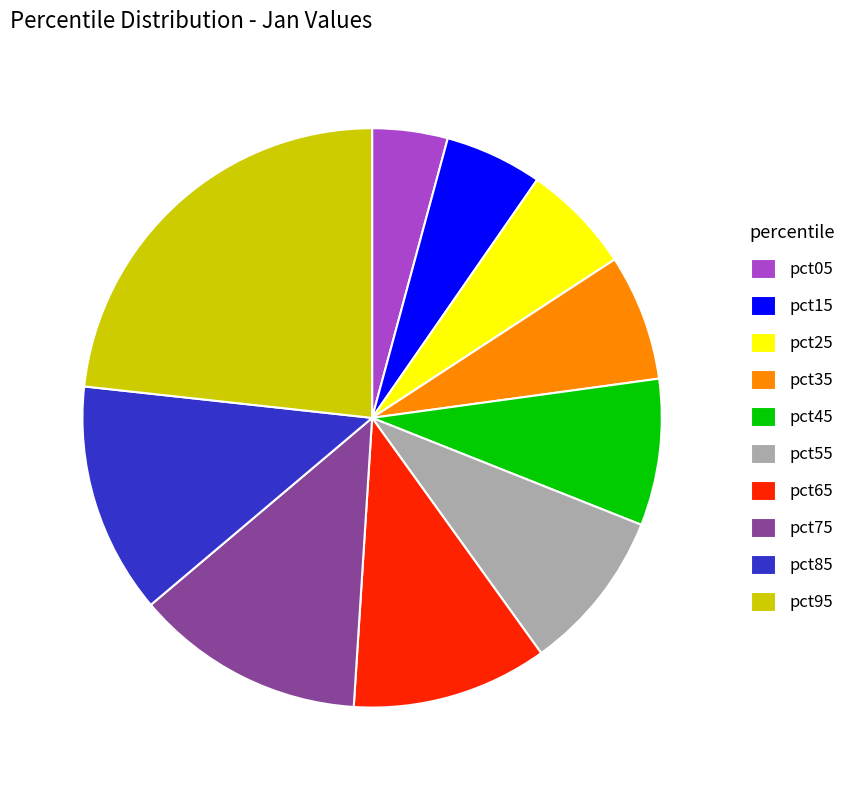

Does pct95 account for over 50% of the chart?

No